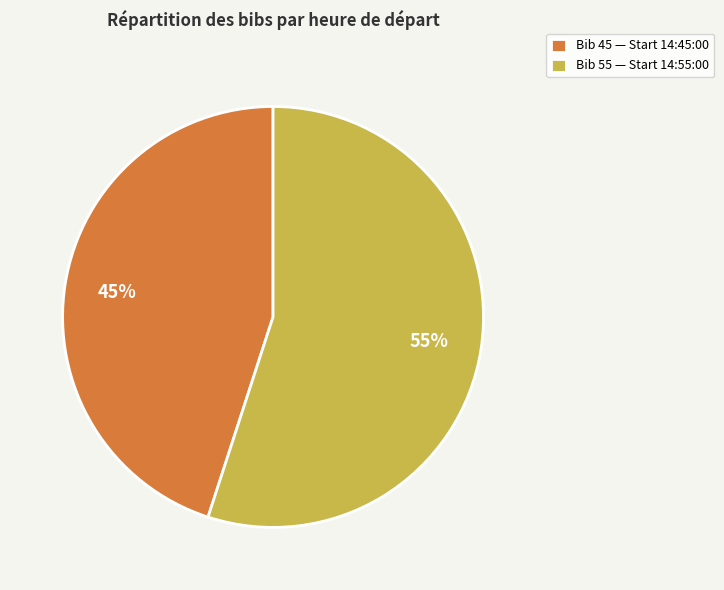

To the nearest percent, what portion does Bib 55 — Start 14:55:00 represent?

55%